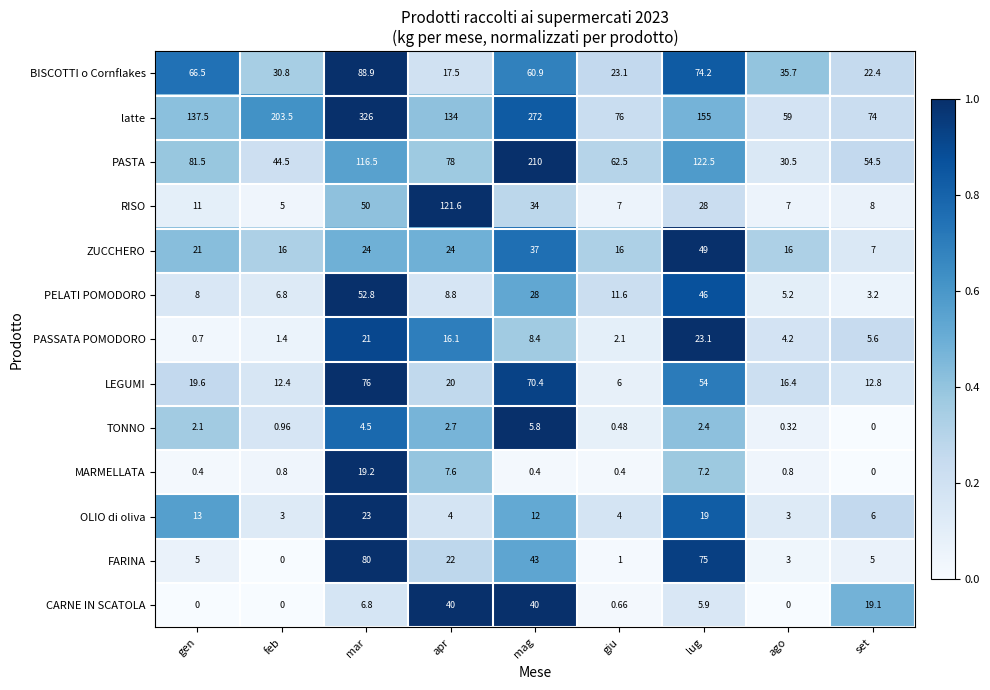

Which series changed the most between giu and ago?

PASTA